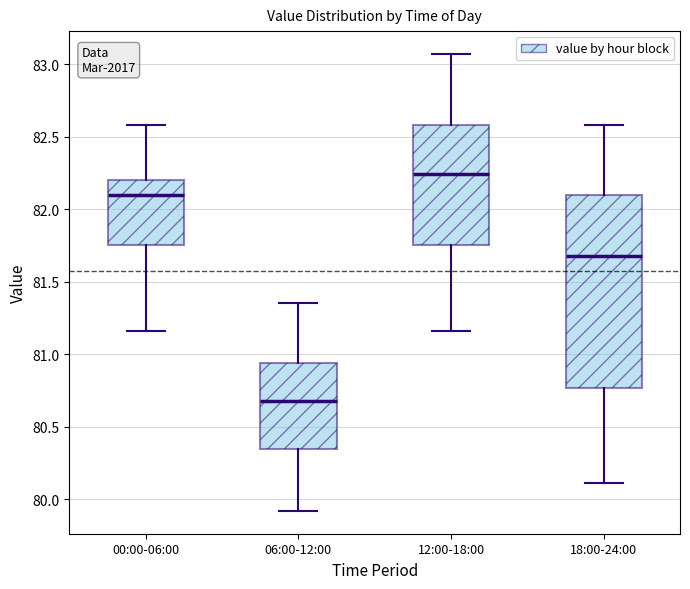

Reading left to right, read every box against the y-axis: the position of its median line, the range the box covers, and the ends of its whiskers. The values are not printed on the chart, so give them approximately, as read against the axis.

00:00-06:00: median 82.10, box 81.75 to 82.20, whiskers 81.15 to 82.60
06:00-12:00: median 80.70, box 80.35 to 80.95, whiskers 79.90 to 81.35
12:00-18:00: median 82.25, box 81.75 to 82.60, whiskers 81.15 to 83.05
18:00-24:00: median 81.70, box 80.75 to 82.10, whiskers 80.10 to 82.60